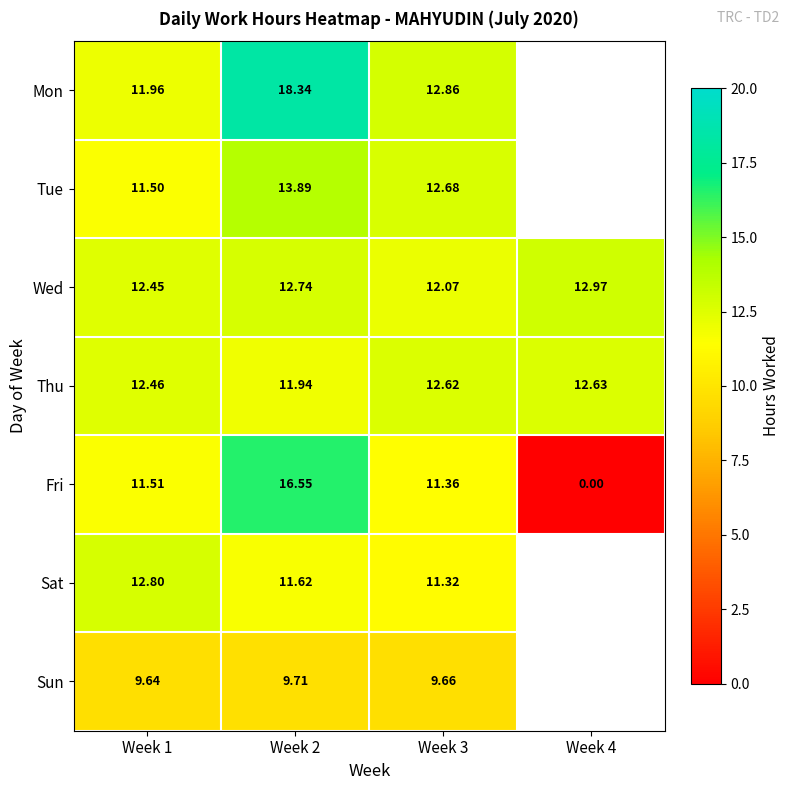

Rank the series at Week 3 from highest to lowest value.

Mon, Tue, Thu, Wed, Fri, Sat, Sun